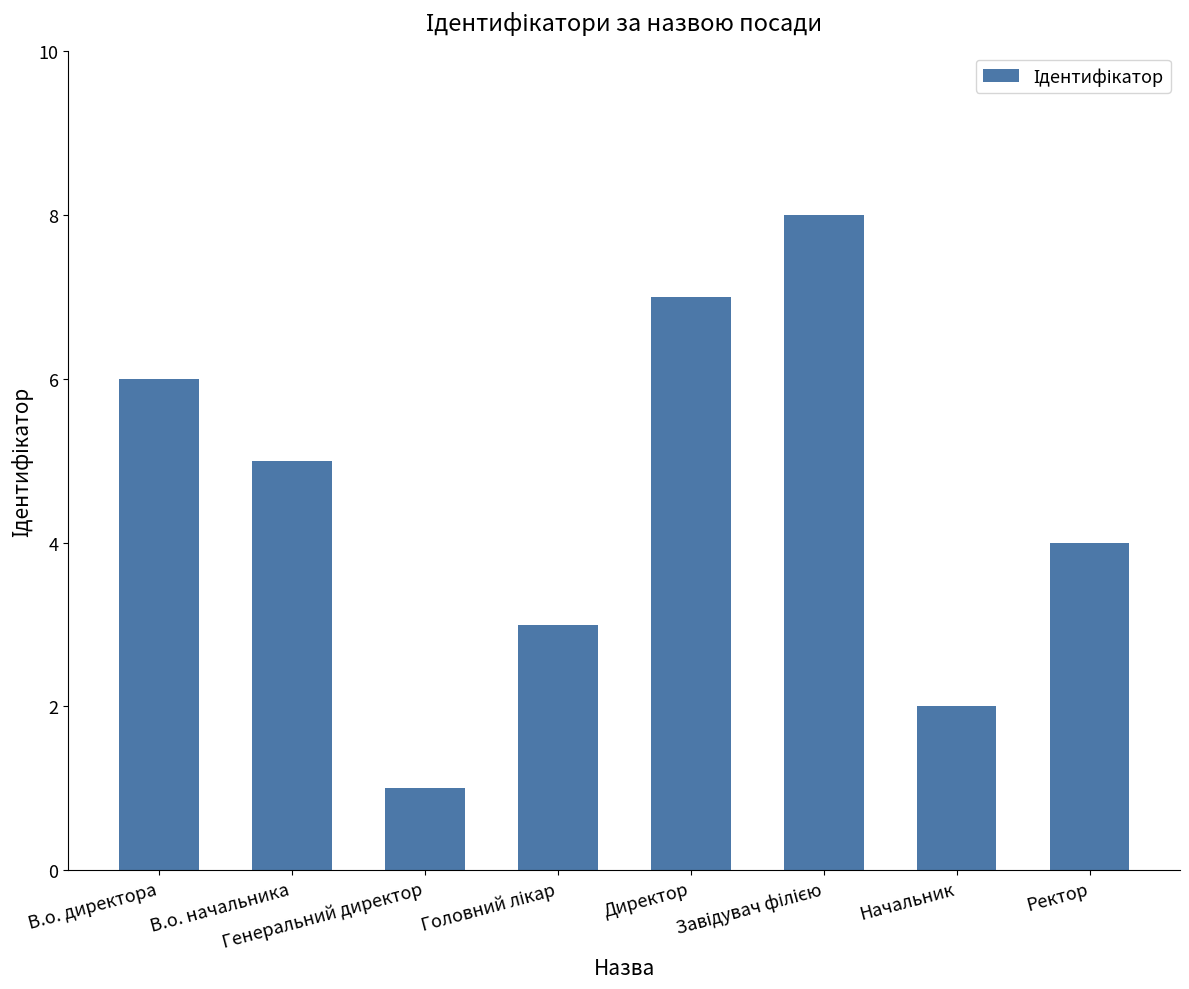

What is the difference between the maximum and minimum values?

7